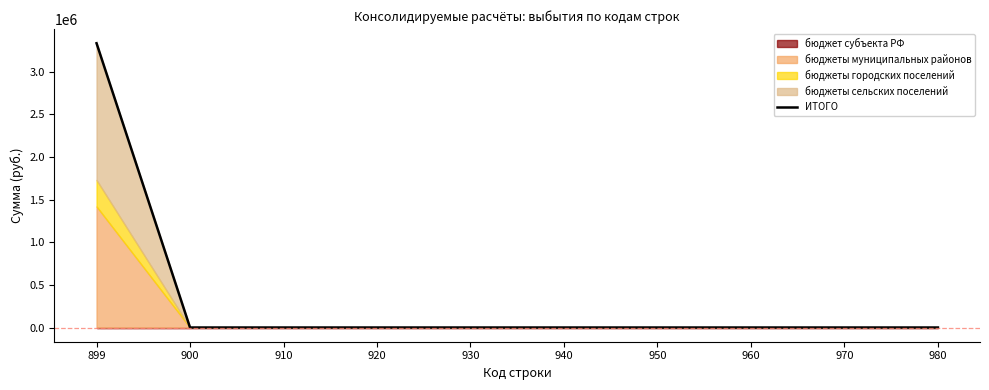

Reading left to right, transcribe all the data shown in this chart.

3332982	0	0	0	0	0	0	0	0	0